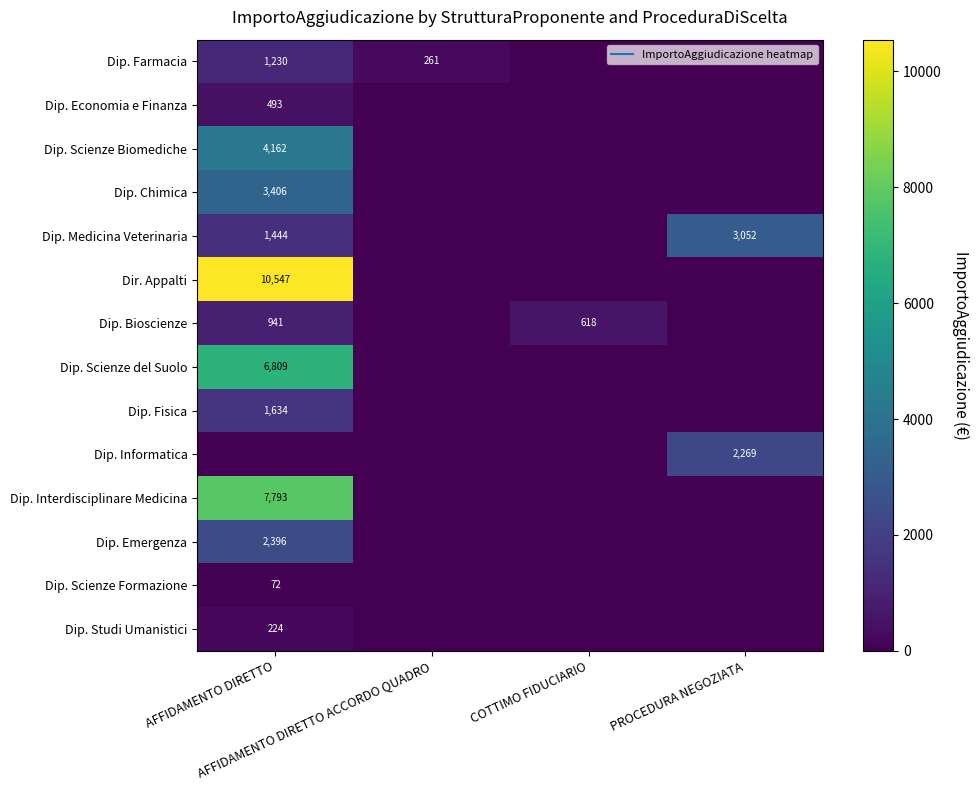

True or false: Dip. Scienze Formazione has a value of 72.0 at AFFIDAMENTO DIRETTO.

True